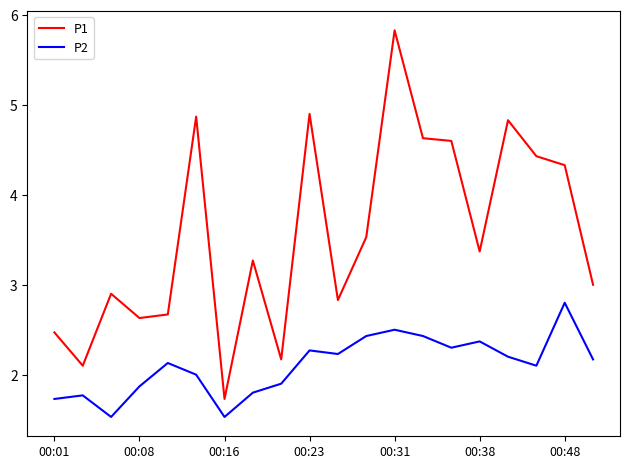

Which series has the widest spread of values?

P1